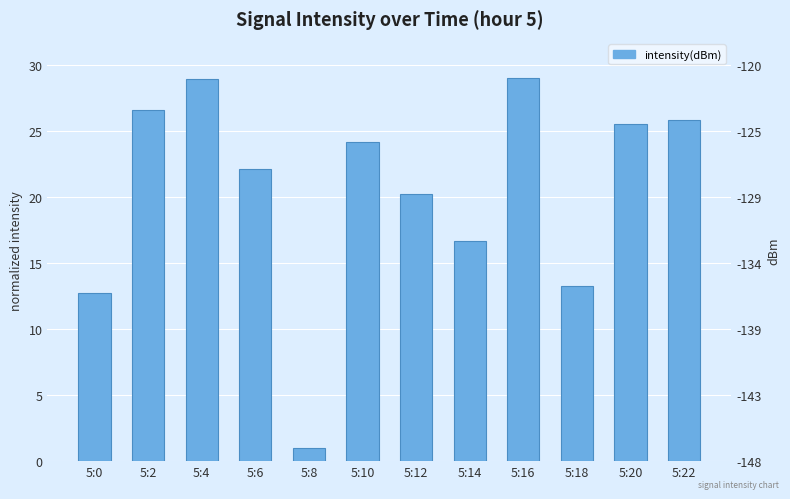

What is the approximate value at 5:22?

25.8